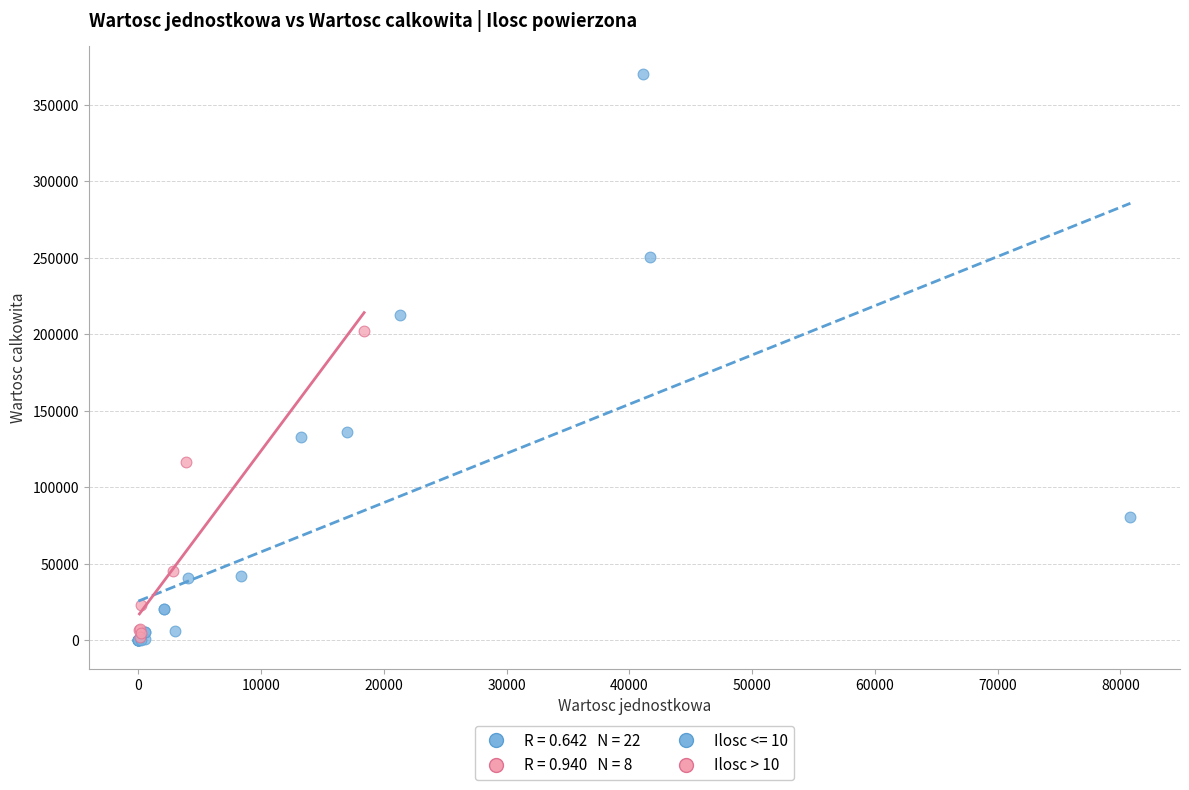

Which series reaches the maximum Y coordinate?

Ilosc <= 10